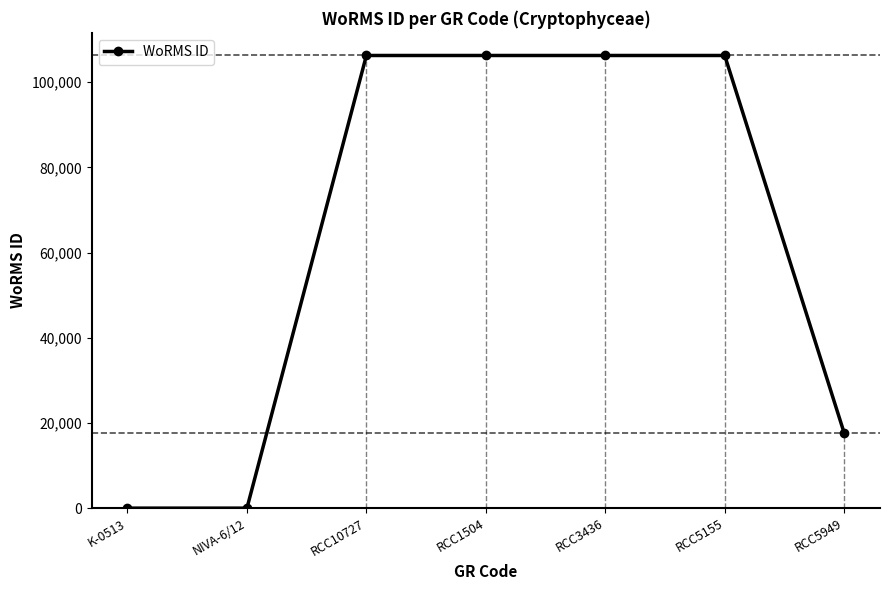

What is the greatest value displayed?

106281